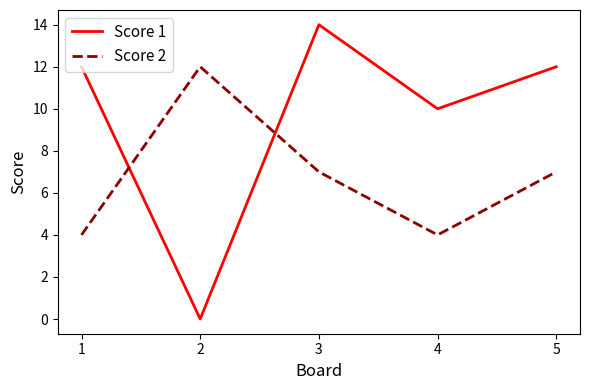

Is it true that Score 2 equals 2 at 4?

False